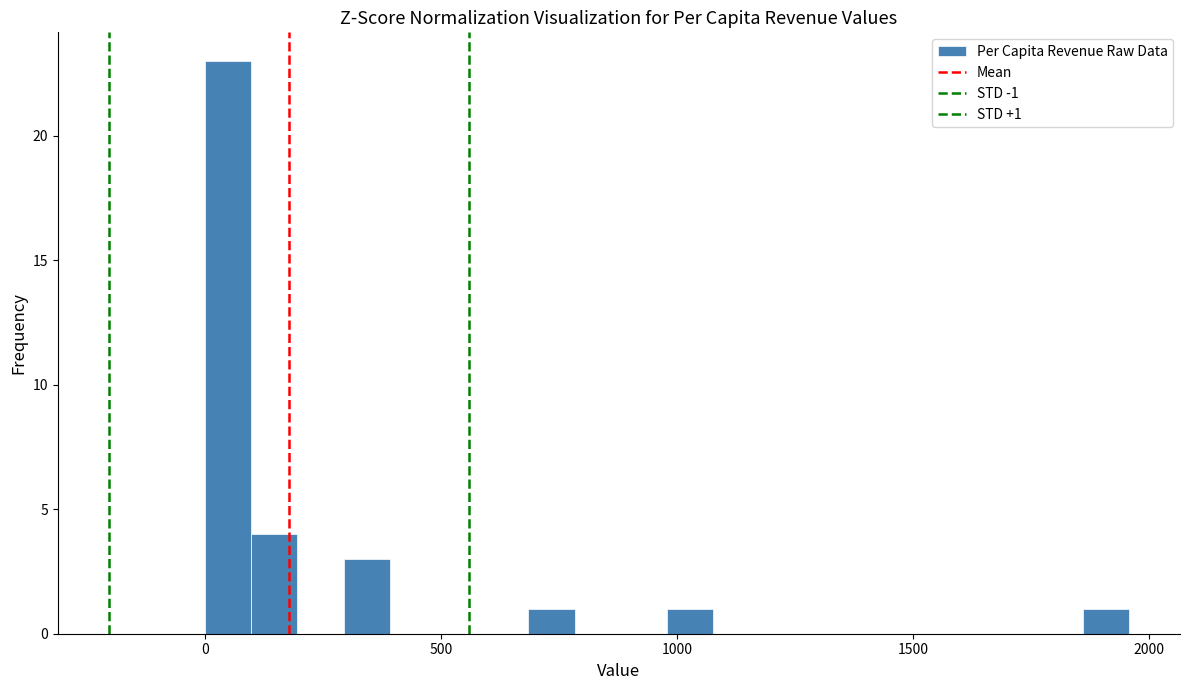

Read against the x-axis, roughly where is the centre of the tallest bar?

50